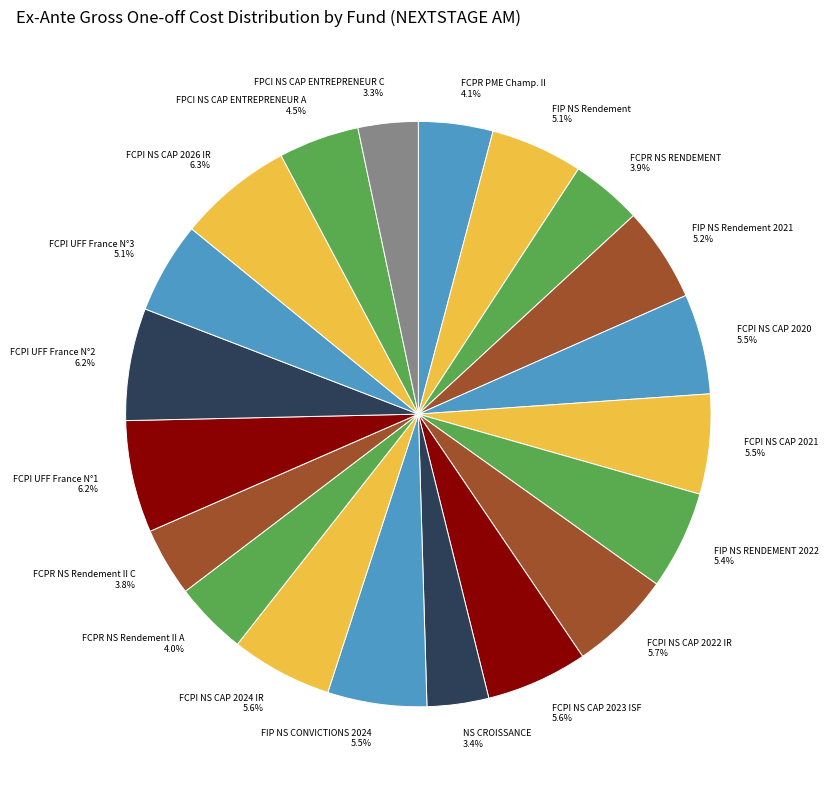

Between FCPI NS CAP 2026 IR 6.3% and FCPI NS CAP 2022 IR 5.7%, which is larger?

FCPI NS CAP 2026 IR 6.3%